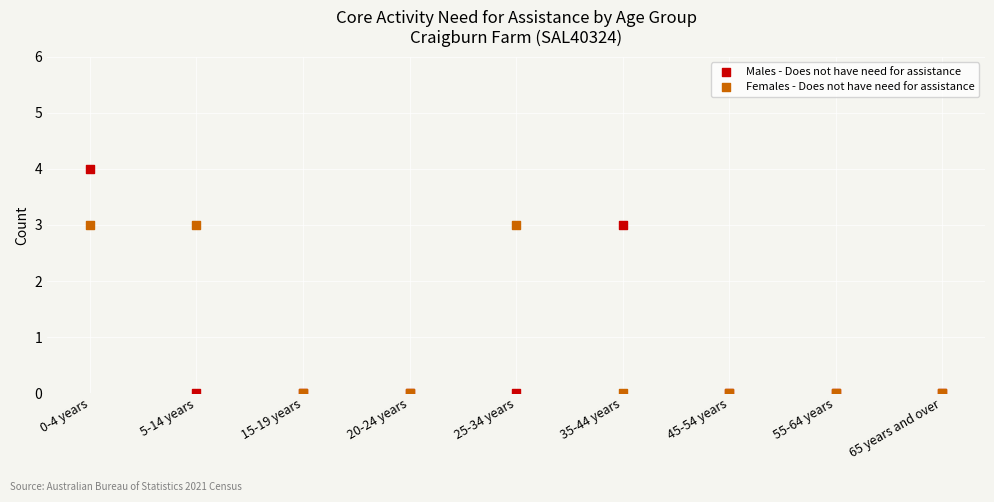

What are all the series names shown in the legend?

Males - Does not have need for assistance, Females - Does not have need for assistance